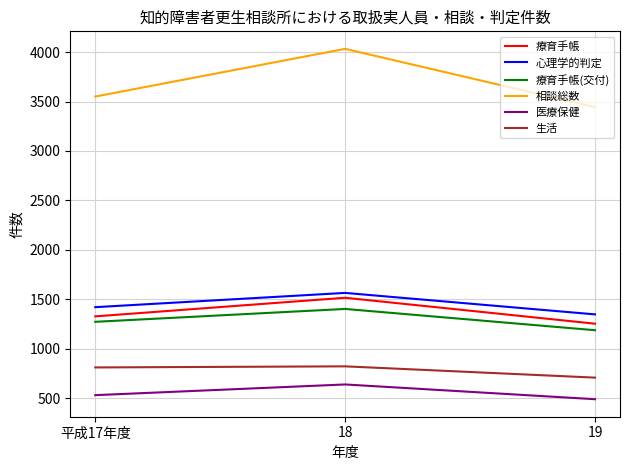

How many lines are shown in the chart?

6